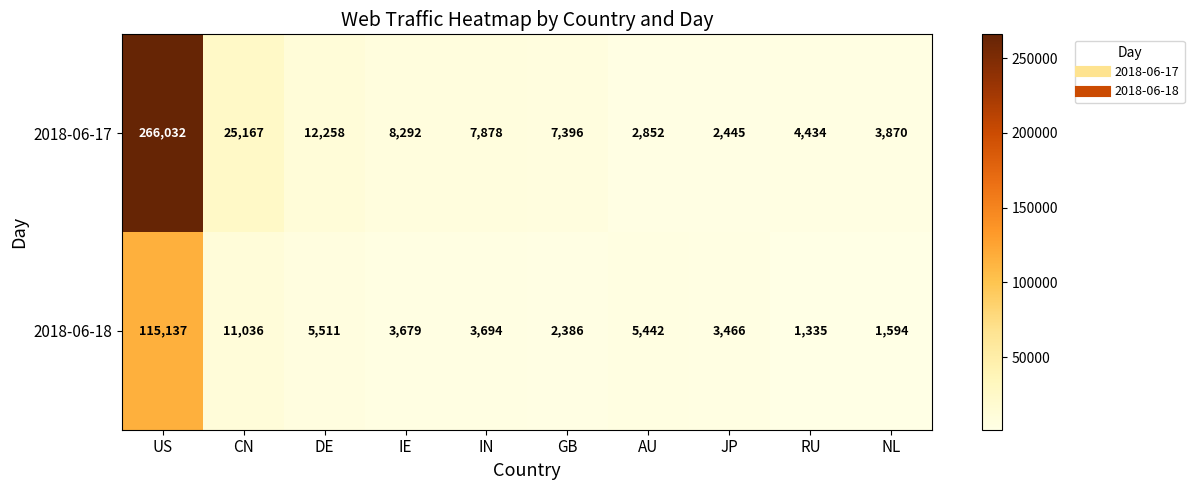

The value of 2018-06-17 at US is 266032. True or false?

True